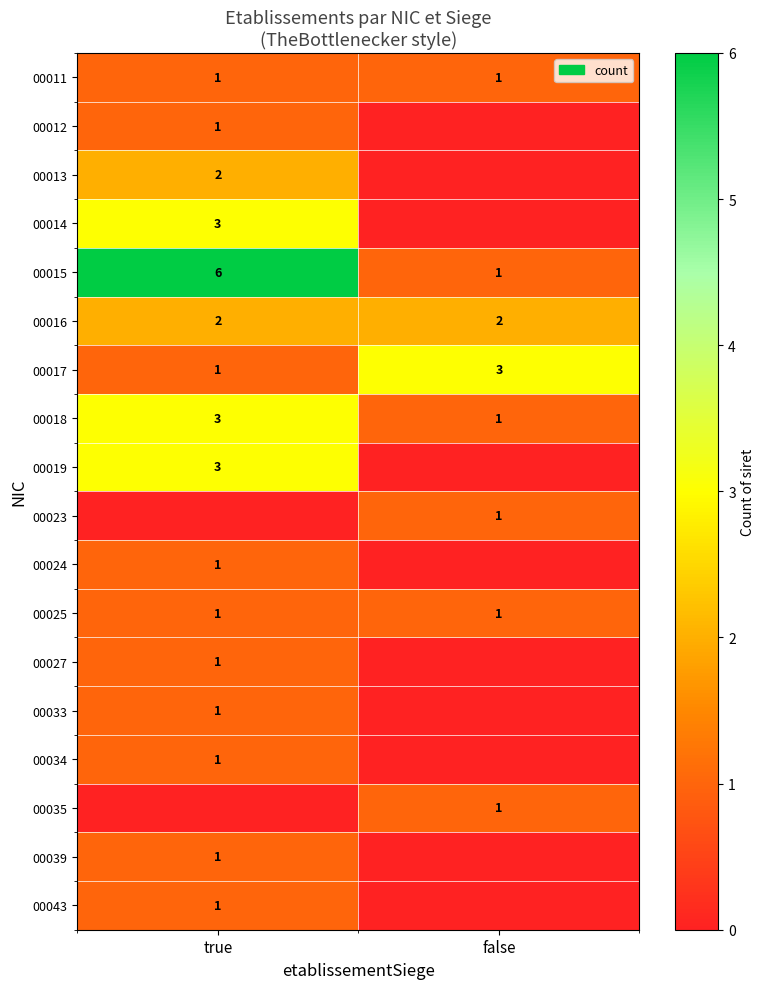

The 00018 series shows 1 at false. True or false?

True